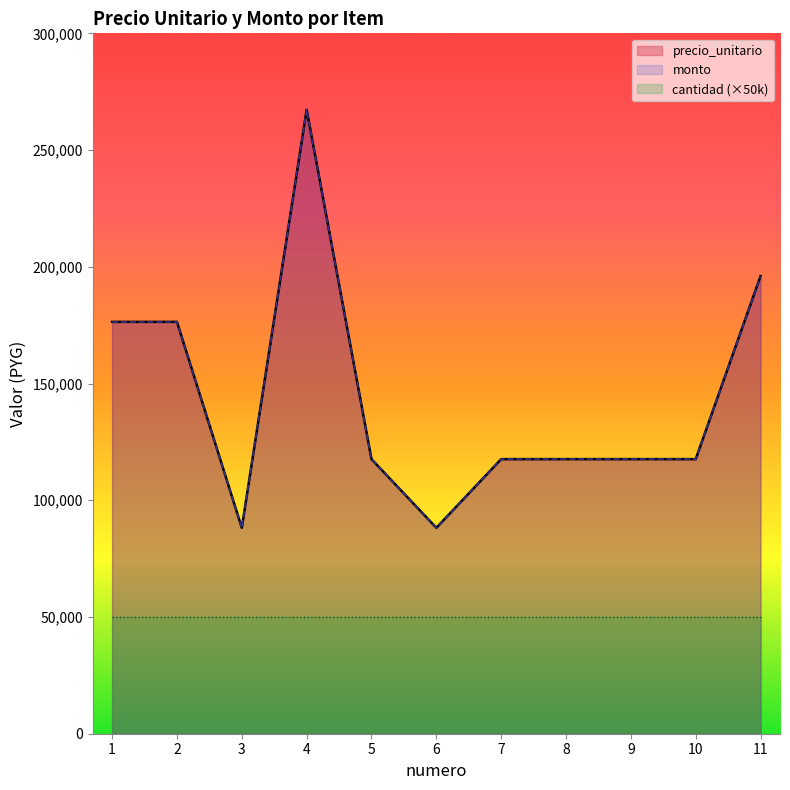

Which series has the largest range (max minus min)?

precio_unitario